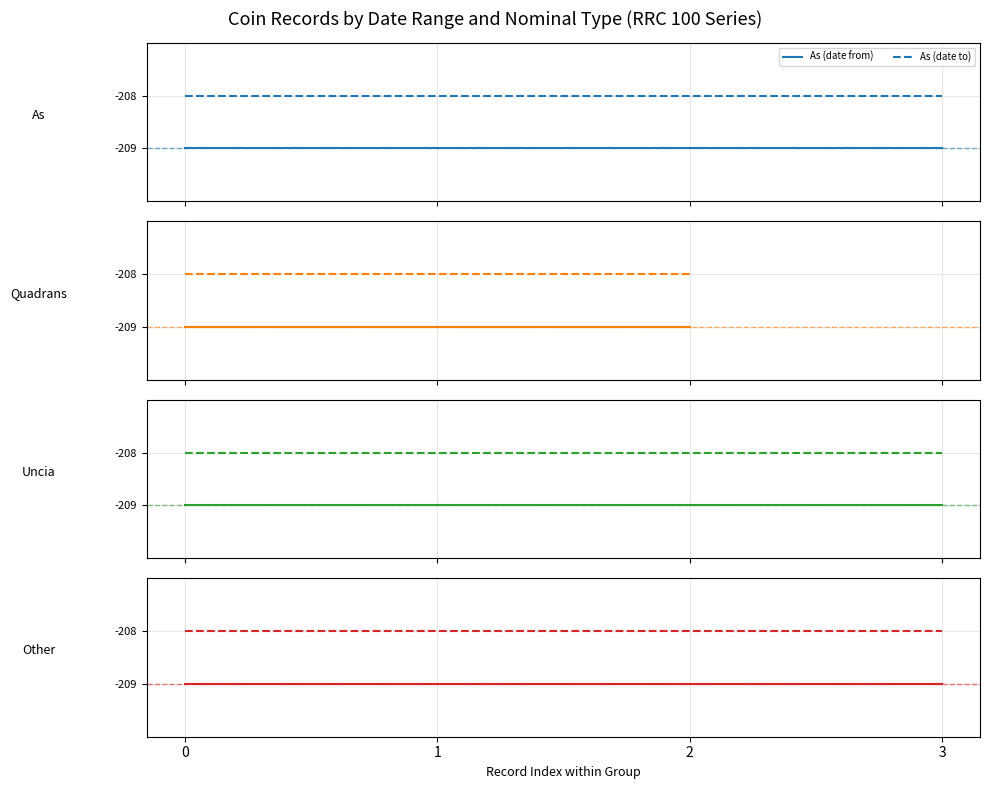

True or false: Până în/la (datare) and Datare de la intersect in this chart.

False